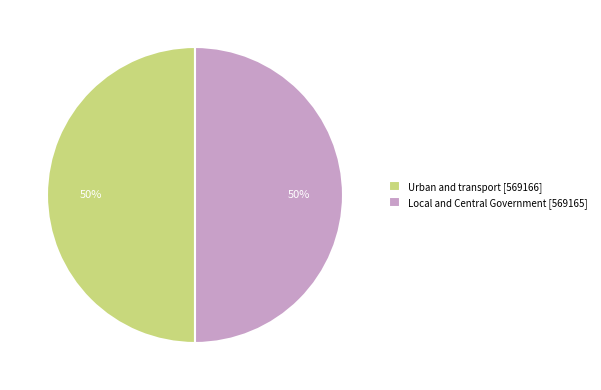

True or false: Urban and transport accounts for 50% of the total.

True